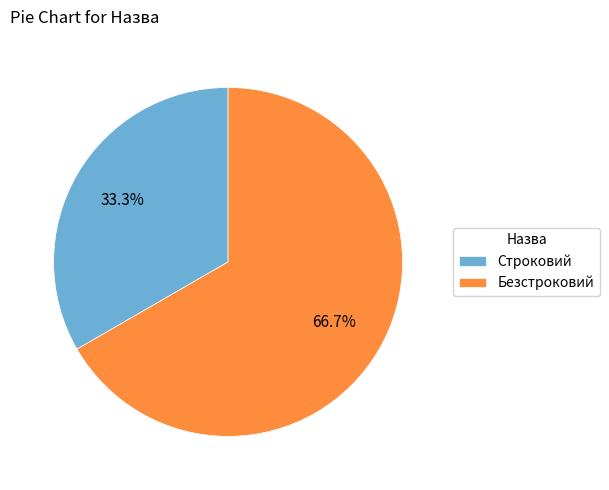

Is Безстроковий the majority of the pie?

Yes